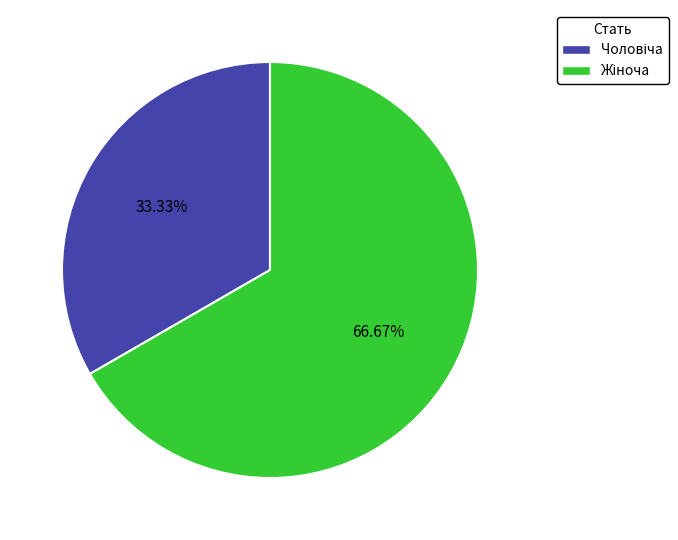

Does any single category account for the majority?

Yes